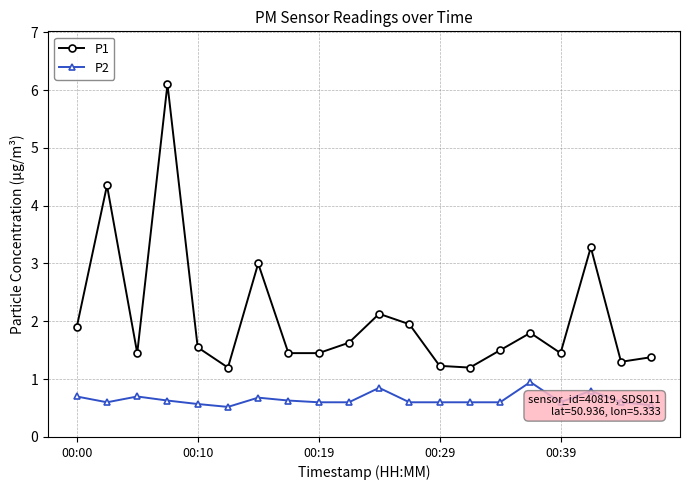

Is this an area chart (filled region under the line)?

No